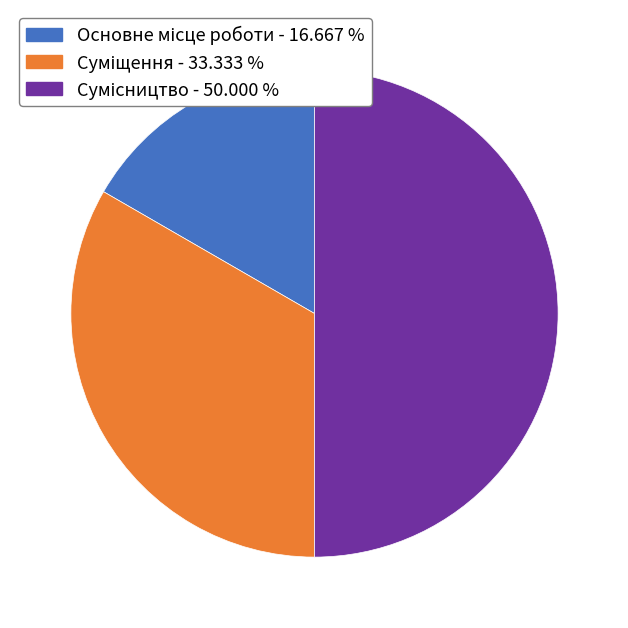

Rank the categories by value from lowest to highest.

Основне місце роботи, Суміщення, Сумісництво